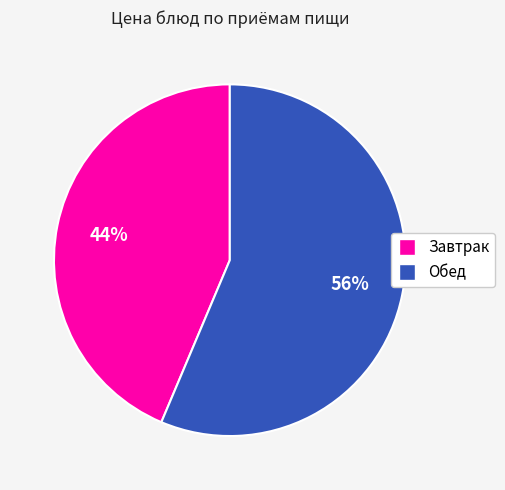

To the nearest percent, what portion does Обед represent?

56%